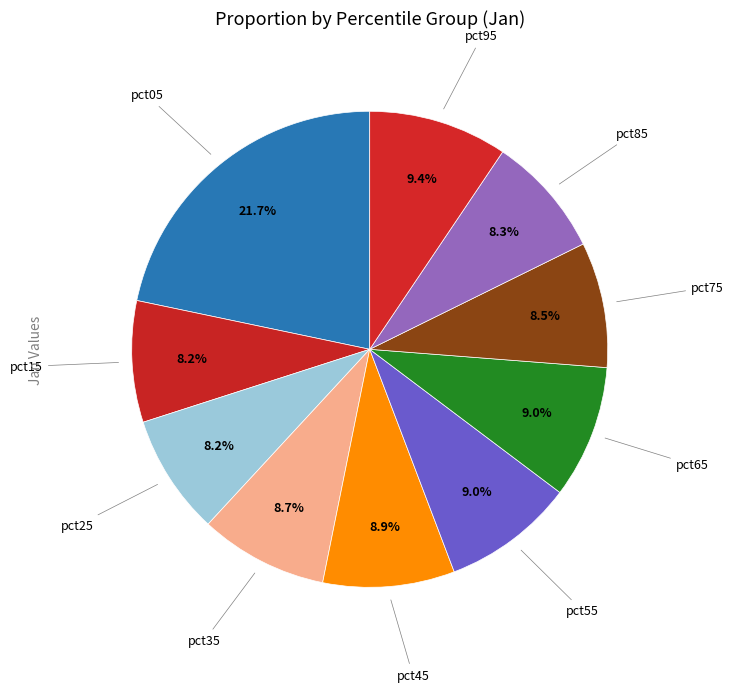

To the nearest percent, what is the average slice percentage?

10%